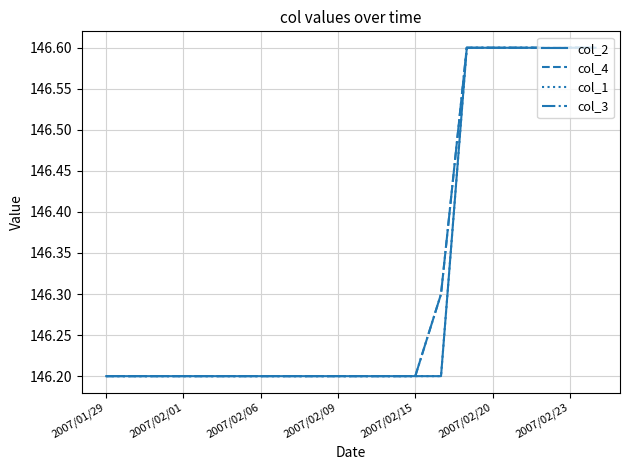

True or false: col_4 and col_2 intersect in this chart.

False